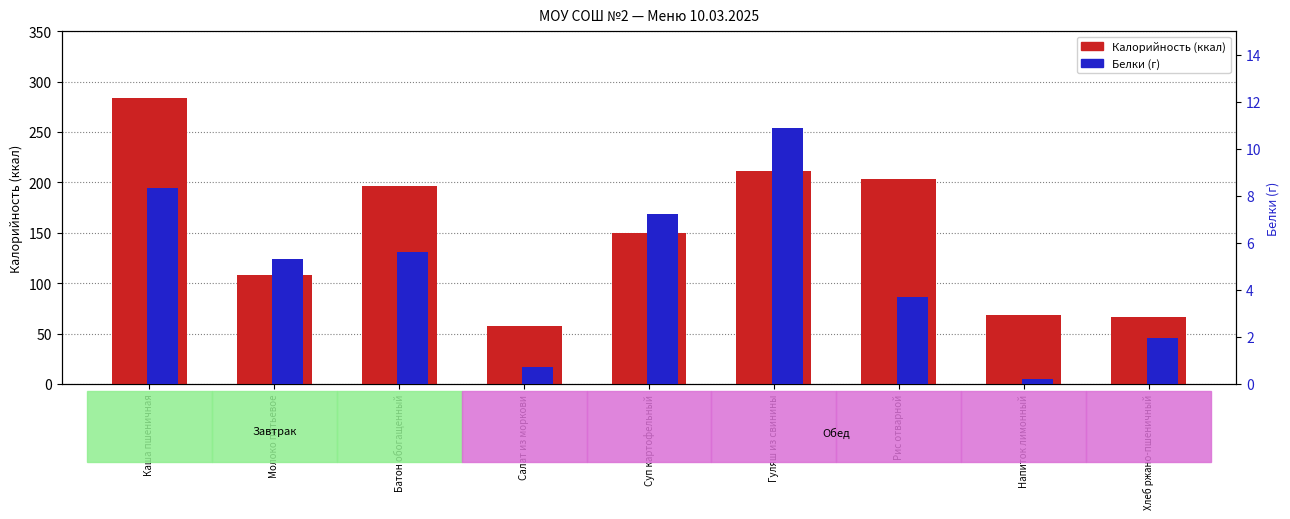

What is the maximum value shown in the chart?

283.5